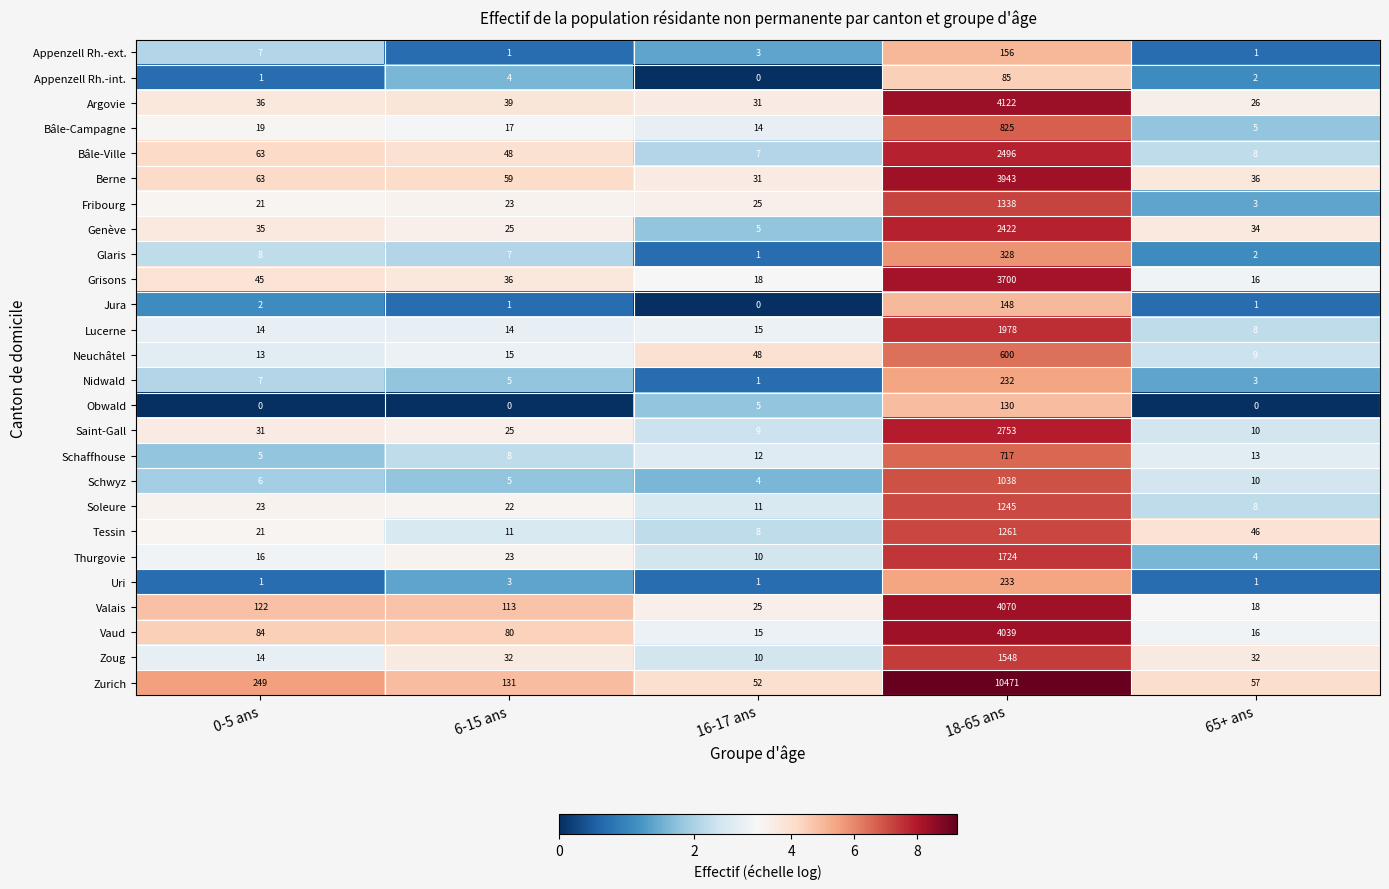

Is it true that Genève equals 5 at 16-17 ans?

True